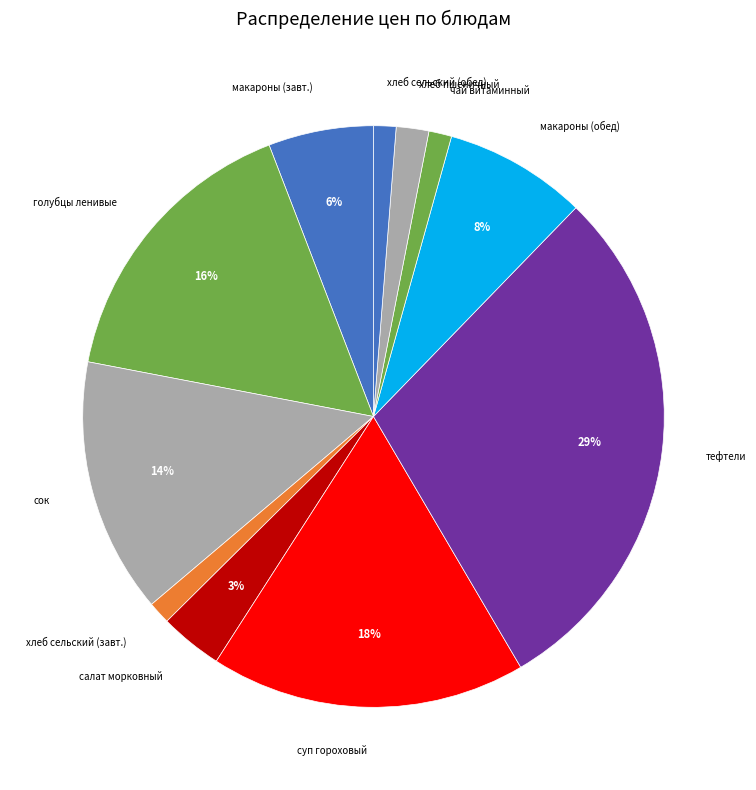

Does any single category account for the majority?

No